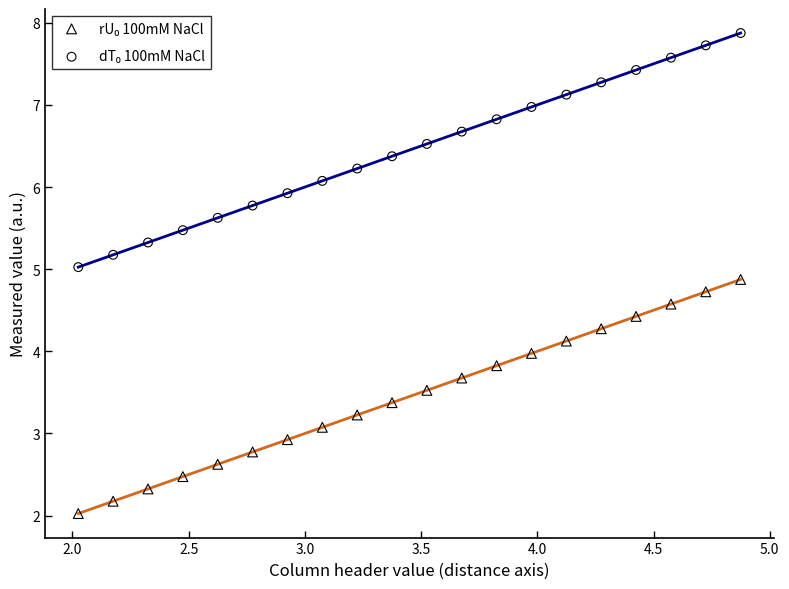

What is the X range (max minus min) for the scatter plot?

2.9